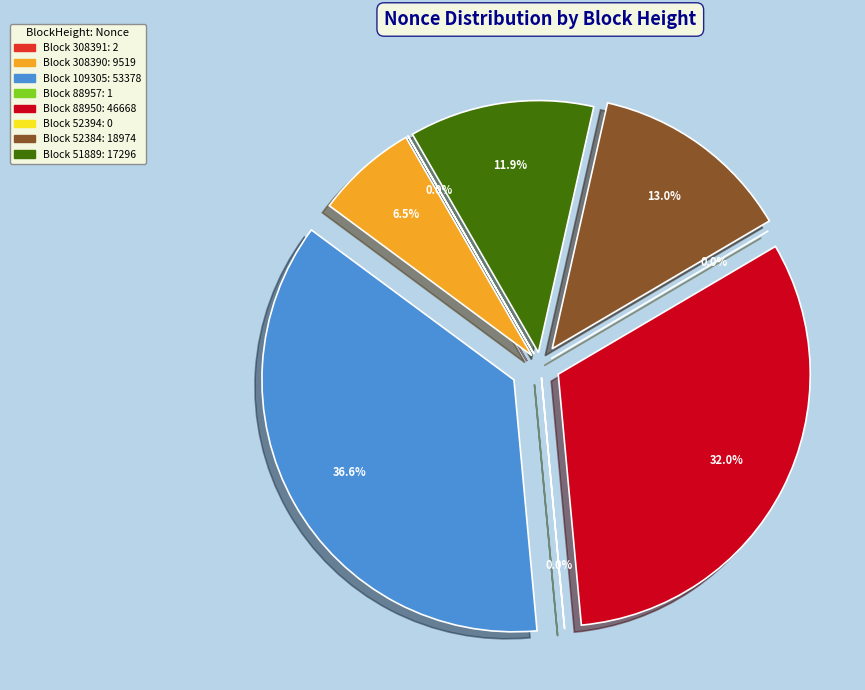

What is the ratio of the value at 109305 to the value at 88957?

53378.0